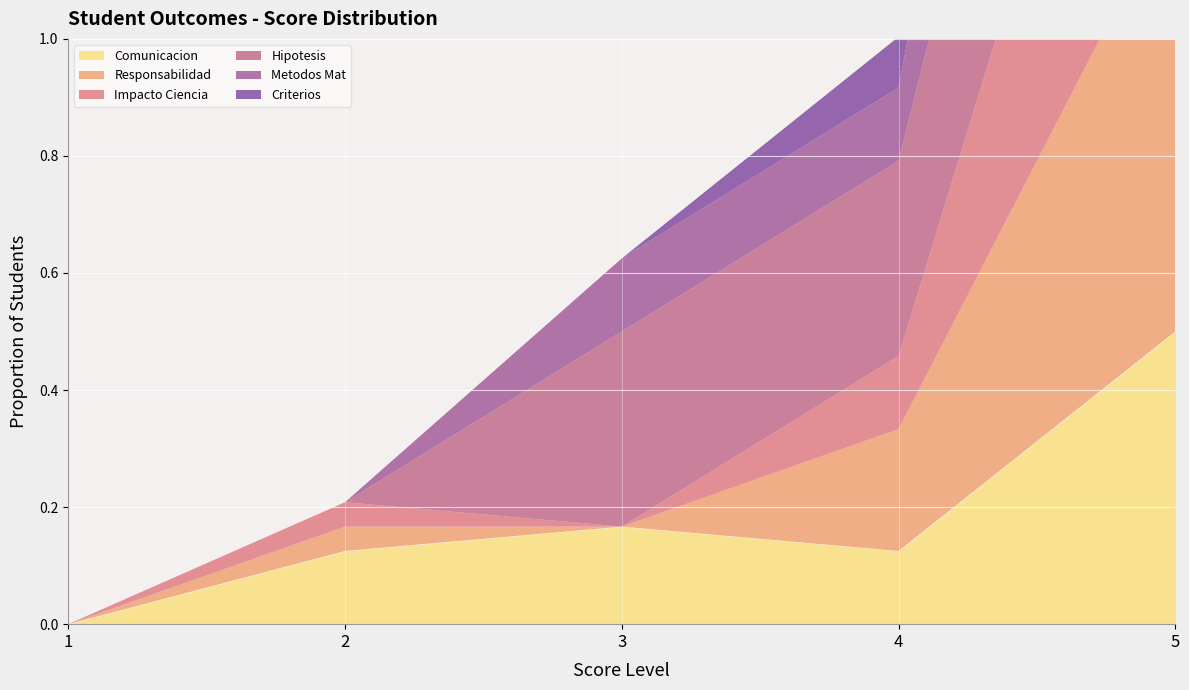

Where is Responsabilidad nearest to the value 0?

1